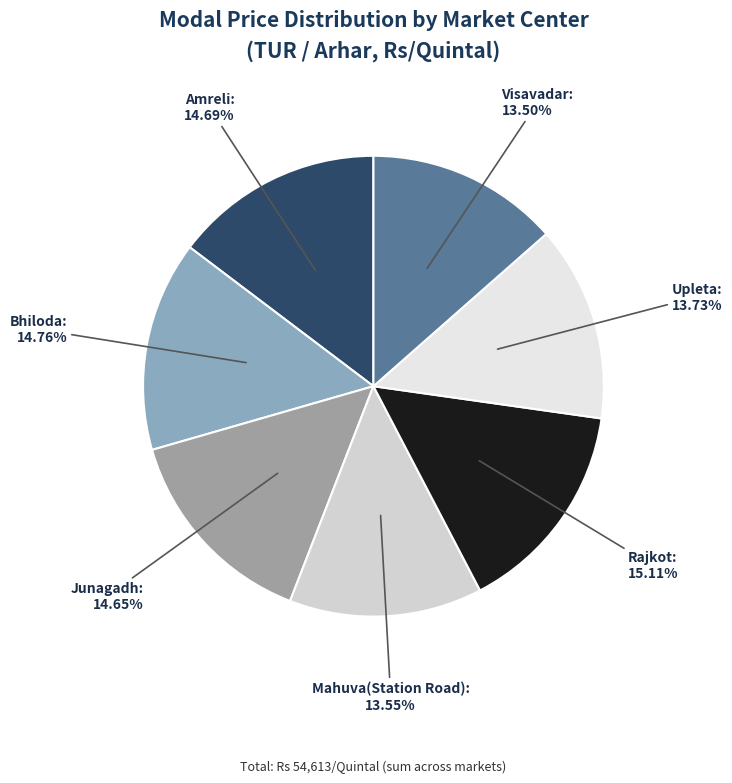

How many slices are in this pie chart?

7